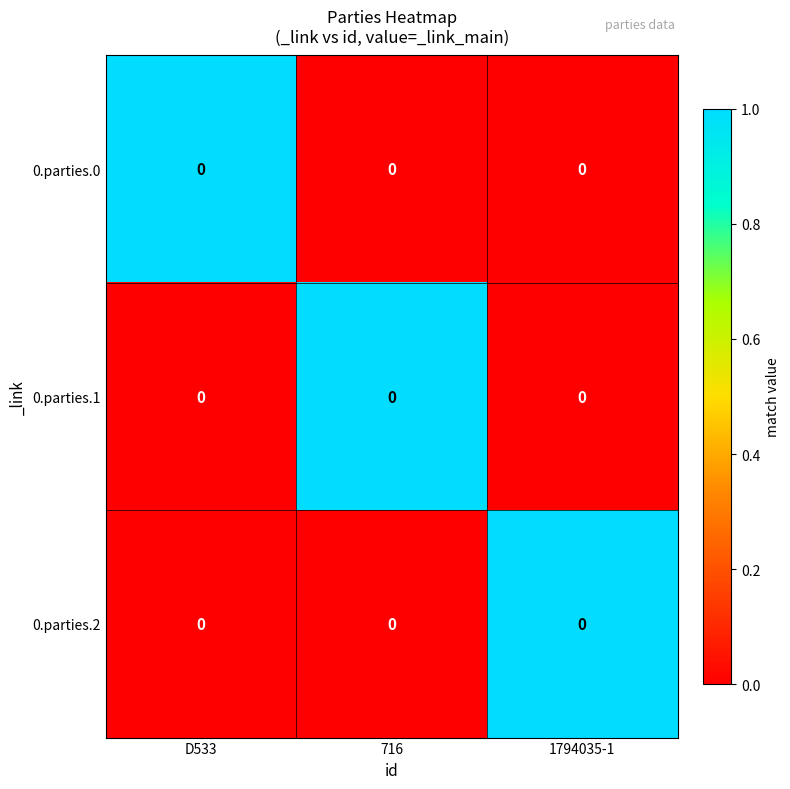

Which label corresponds to the largest value in the chart?

D533